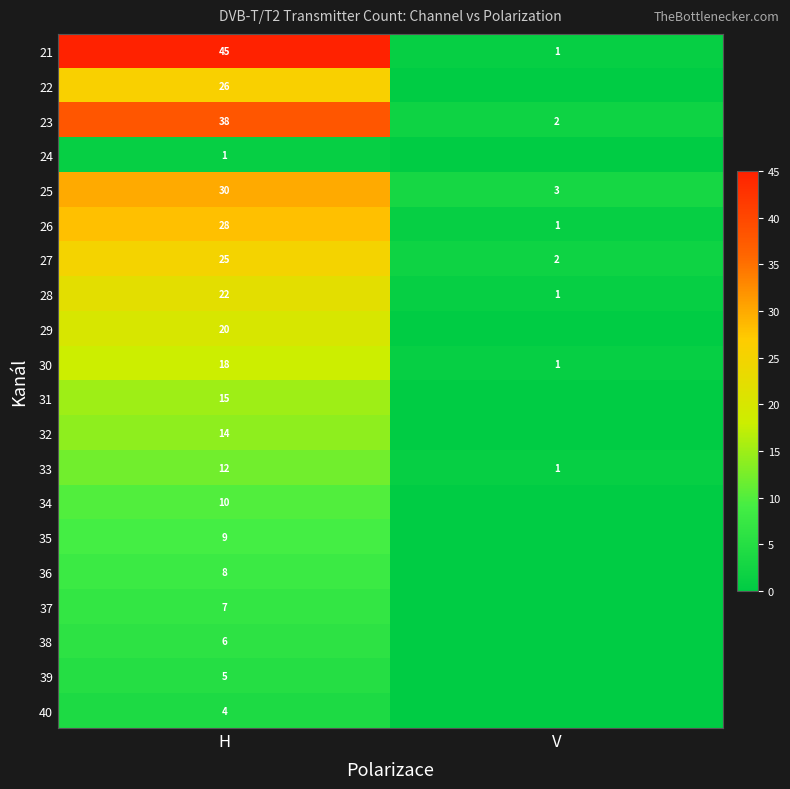

What is the total value across all series at H?

343